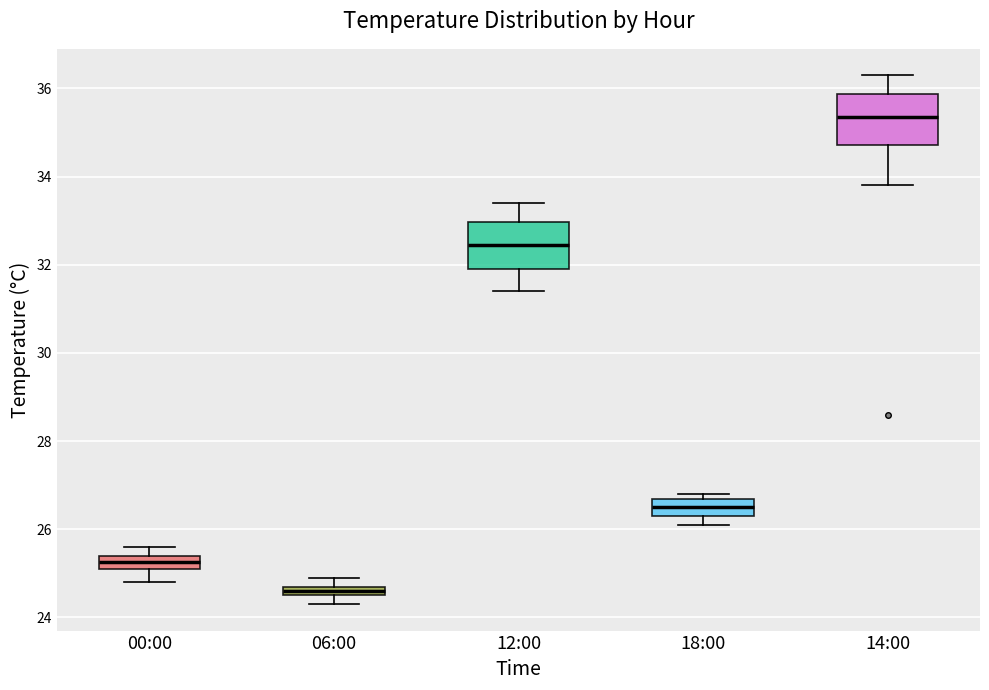

Where is the upper edge of the box for 12:00 on the y-axis? The values are not printed on the chart, so give them approximately, as read against the axis.

33.0